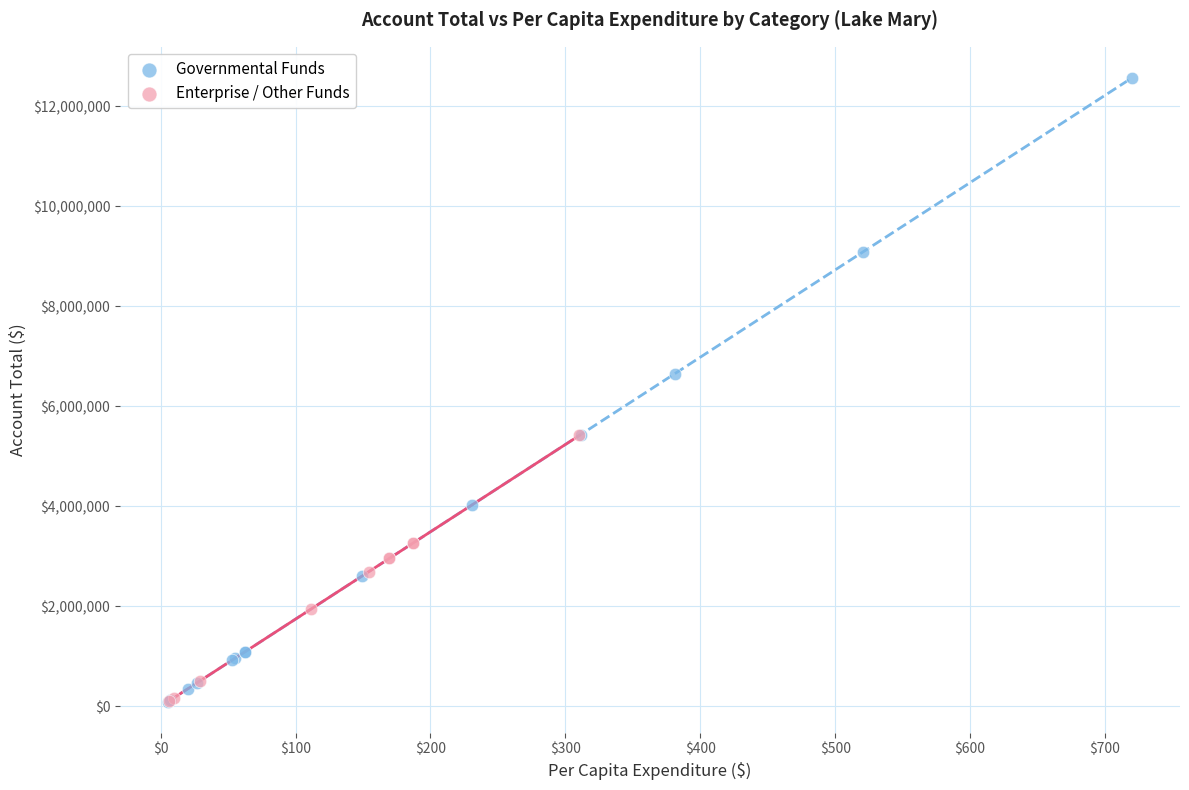

Which series has the widest spread of Y values?

Governmental Funds